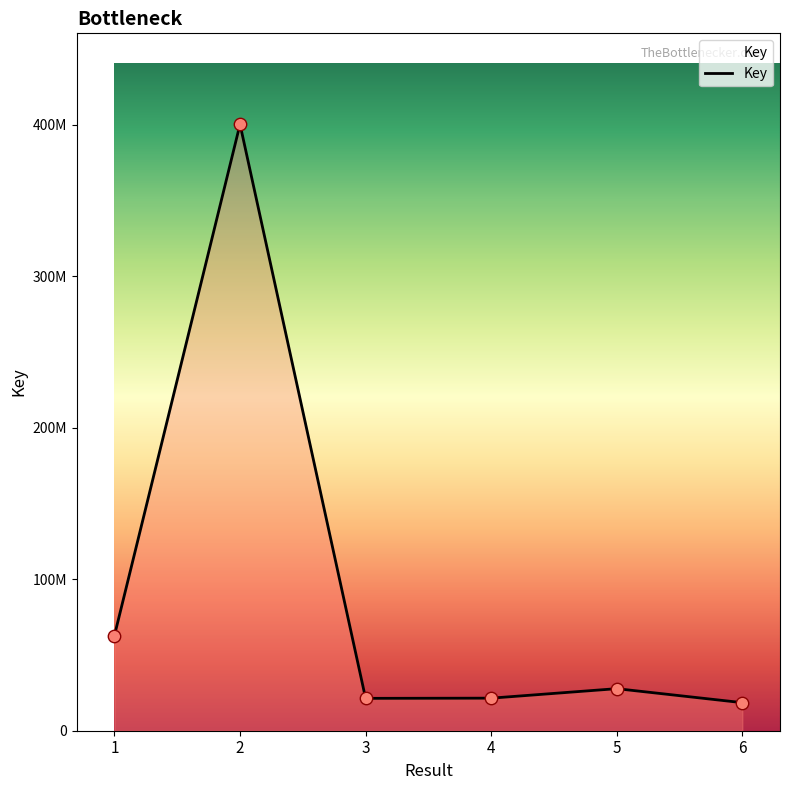

What is the change in value from 1 to 5?

-35061915